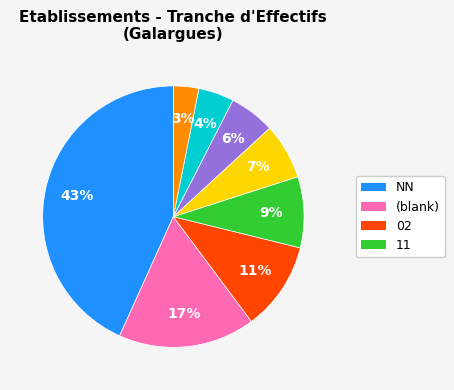

To the nearest percent, what is the average slice percentage?

12%